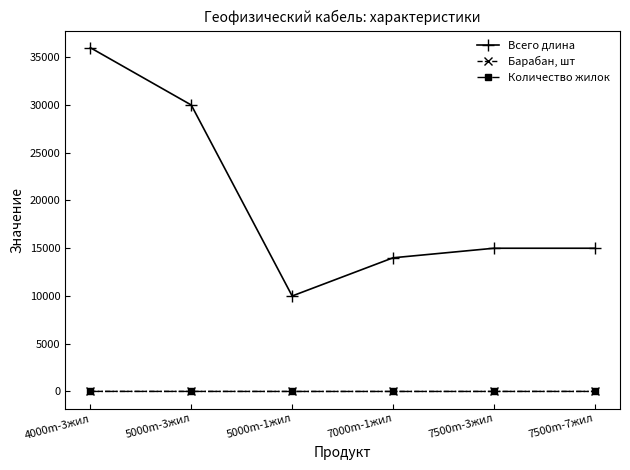

What position from the right is 5000m-1жил?

4